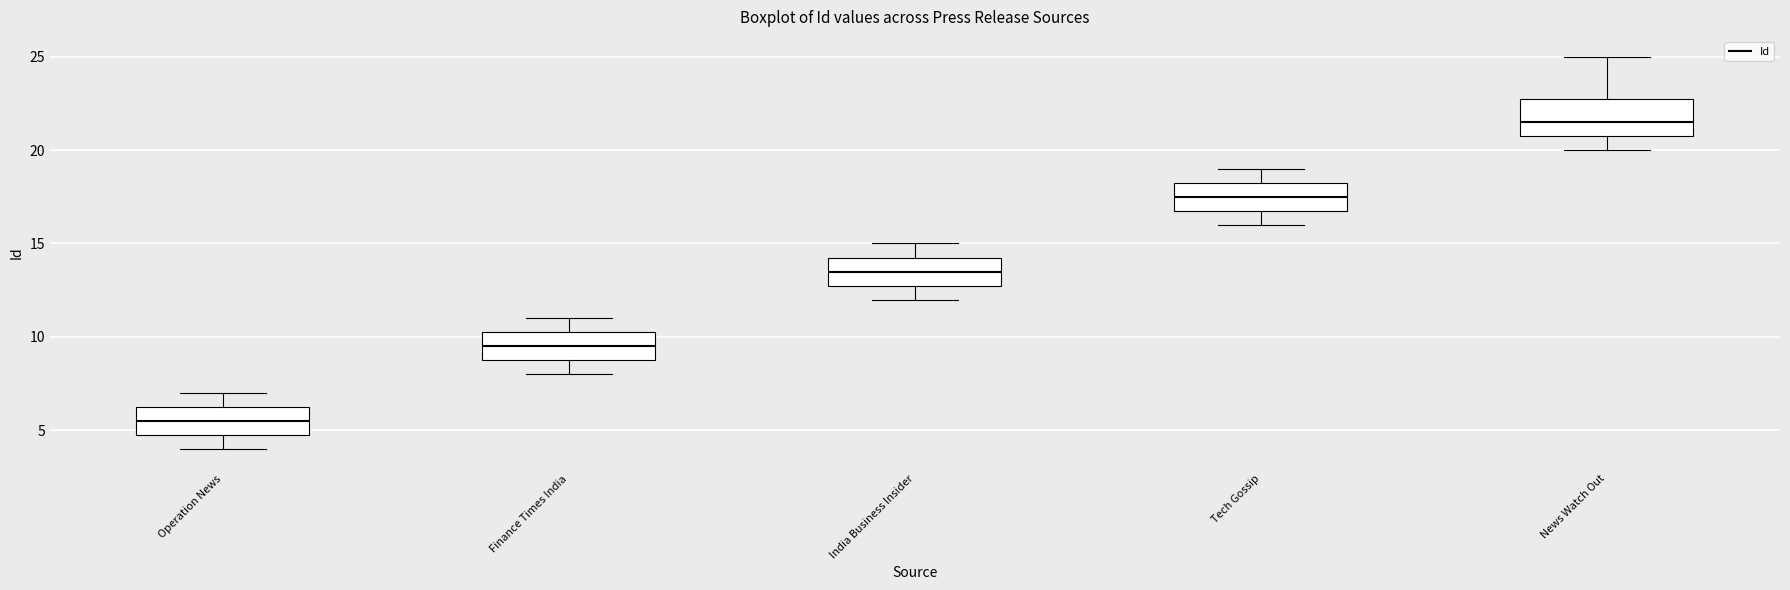

Comparing the boxes themselves (not the whiskers), which one is the tallest?

News Watch Out